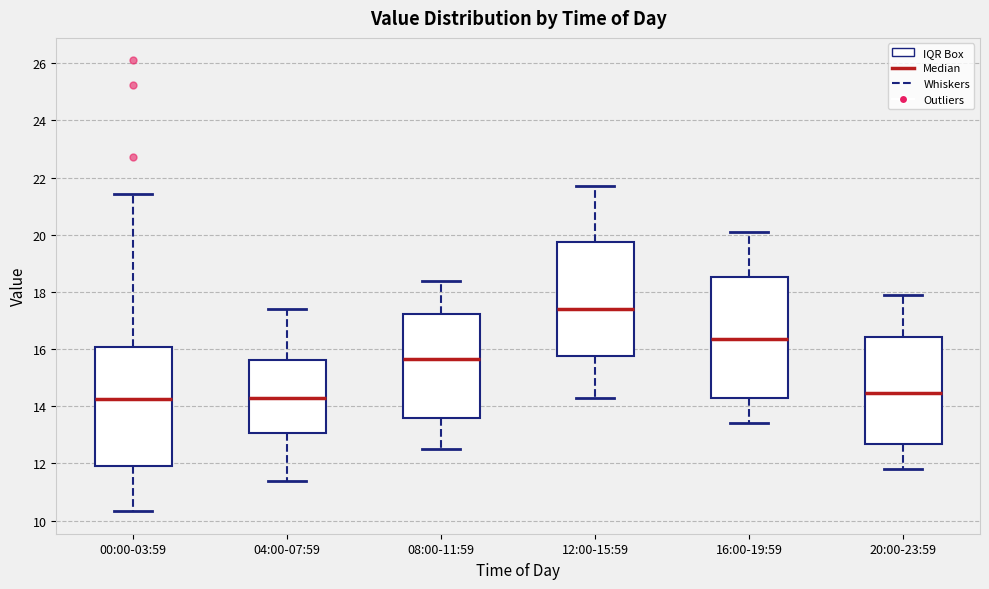

Reading left to right, transcribe this box plot: for each box, give where its median line is, the range the box spans, and where its two whiskers end, as read against the y-axis. The values are not printed on the chart, so give them approximately, as read against the axis.

00:00-03:59: median 14.2, box 12.0 to 16.0, whiskers 10.4 to 21.4
04:00-07:59: median 14.4, box 13.0 to 15.6, whiskers 11.4 to 17.4
08:00-11:59: median 15.6, box 13.6 to 17.2, whiskers 12.6 to 18.4
12:00-15:59: median 17.4, box 15.8 to 19.8, whiskers 14.4 to 21.8
16:00-19:59: median 16.4, box 14.2 to 18.6, whiskers 13.4 to 20.2
20:00-23:59: median 14.4, box 12.6 to 16.4, whiskers 11.8 to 18.0